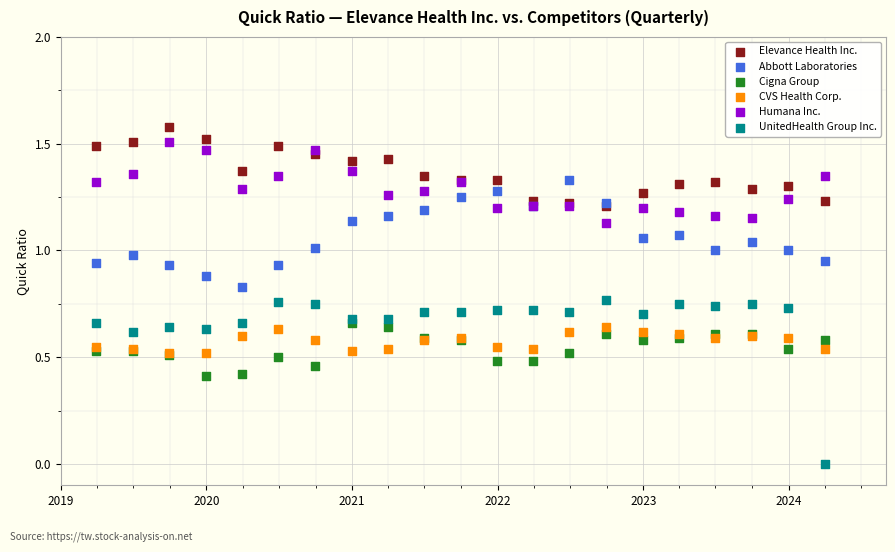

What are all the series names shown in the legend?

Elevance Health Inc., Abbott Laboratories, Cigna Group, CVS Health Corp., Humana Inc., UnitedHealth Group Inc.